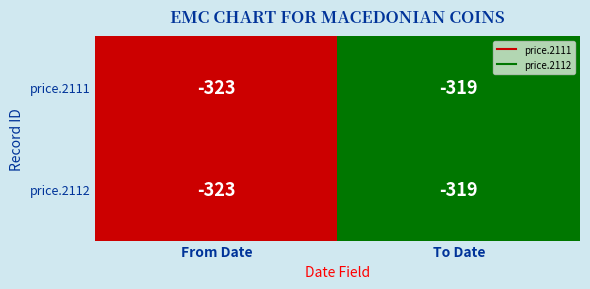

What is the greatest value displayed?

-319